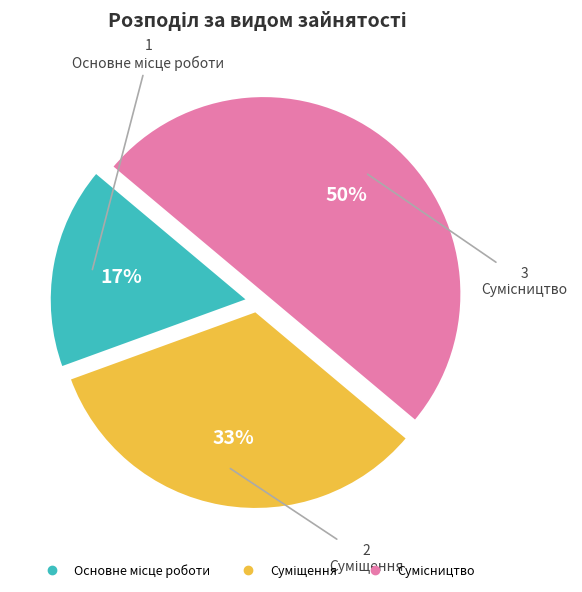

To the nearest percent, what is the difference between the largest and smallest slice percentages?

33%